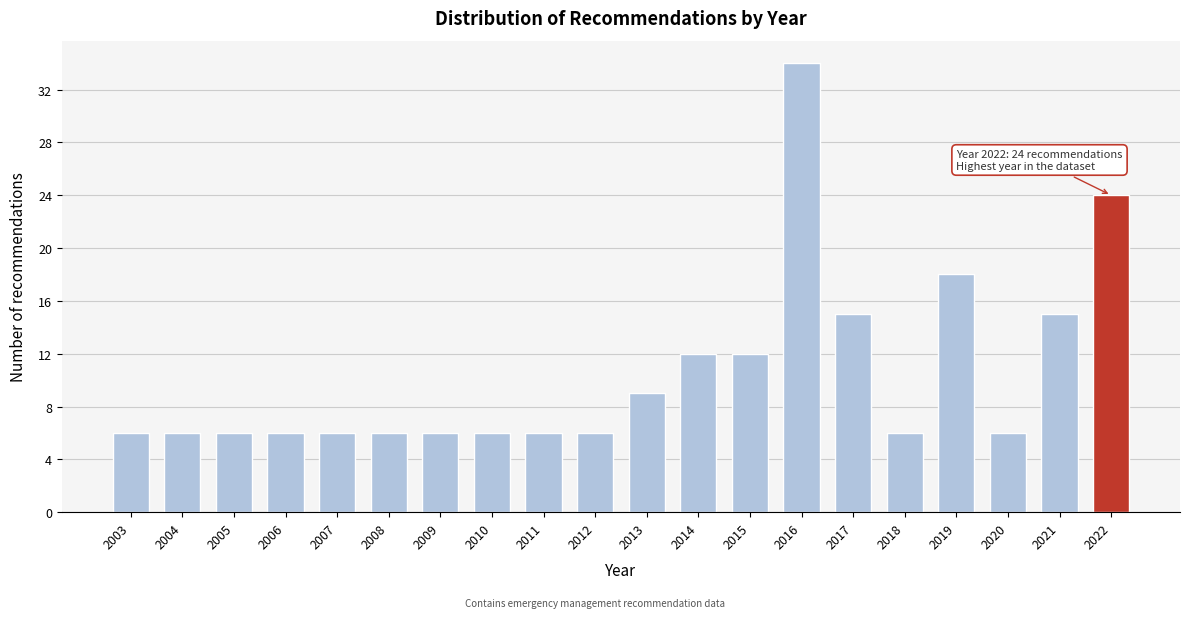

Reading left to right, extract all data points from this chart.

6	6	6	6	6	6	6	6	6	6	9	12	12	34	15	6	18	6	15	24